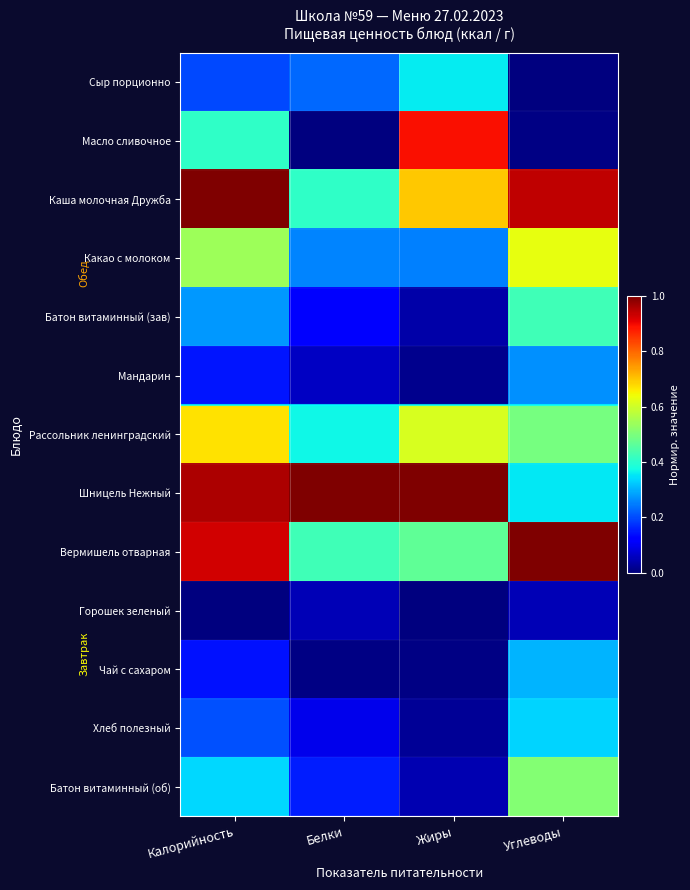

Reading right to left, transcribe all the data shown in this chart.

Сыр порционно: Углеводы=0.0	Жиры=0.4	Белки=0.2	Калорийность=0.2
Масло сливочное: Углеводы=0.0	Жиры=0.9	Белки=0.0	Калорийность=0.4
Каша молочная Дружба: Углеводы=0.9	Жиры=0.7	Белки=0.4	Калорийность=1.0
Какао с молоком: Углеводы=0.6	Жиры=0.3	Белки=0.3	Калорийность=0.5
Батон витаминный (зав): Углеводы=0.4	Жиры=0.0	Белки=0.1	Калорийность=0.3
Мандарин: Углеводы=0.3	Жиры=0.0	Белки=0.1	Калорийность=0.1
Рассольник ленинградский: Углеводы=0.5	Жиры=0.6	Белки=0.4	Калорийность=0.7
Шницель Нежный: Углеводы=0.4	Жиры=1.0	Белки=1.0	Калорийность=1.0
Вермишель отварная: Углеводы=1.0	Жиры=0.5	Белки=0.4	Калорийность=0.9
Горошек зеленый: Углеводы=0.0	Жиры=0.0	Белки=0.0	Калорийность=0.0
Чай с сахаром: Углеводы=0.3	Жиры=0.0	Белки=0.0	Калорийность=0.1
Хлеб полезный: Углеводы=0.3	Жиры=0.0	Белки=0.1	Калорийность=0.2
Батон витаминный (об): Углеводы=0.5	Жиры=0.0	Белки=0.2	Калорийность=0.3